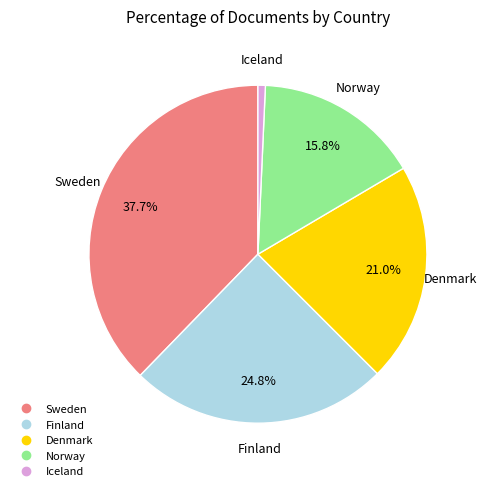

Do Denmark and Norway together represent more than half of the pie?

No